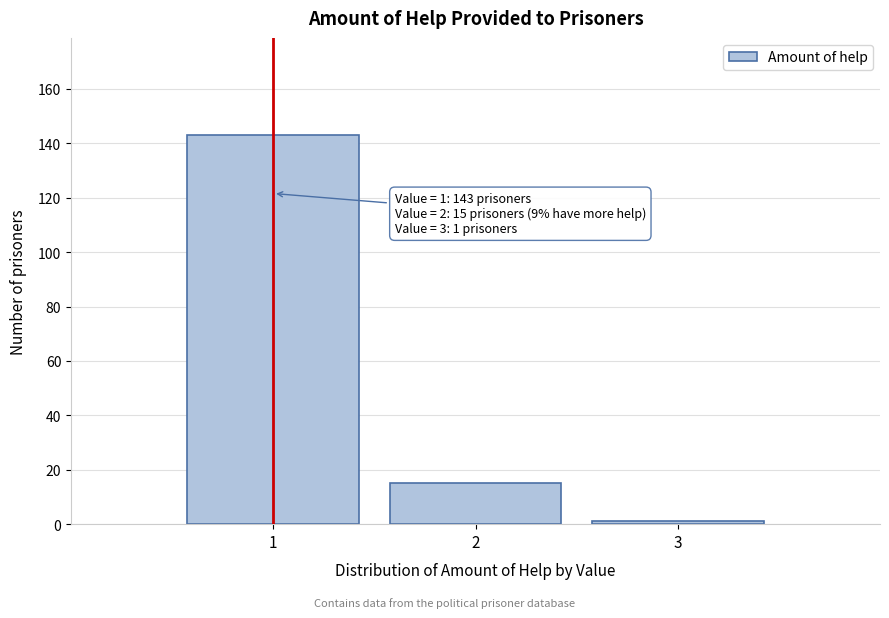

Over which range of the x-axis is the bar tallest?

0.5 to 1.5